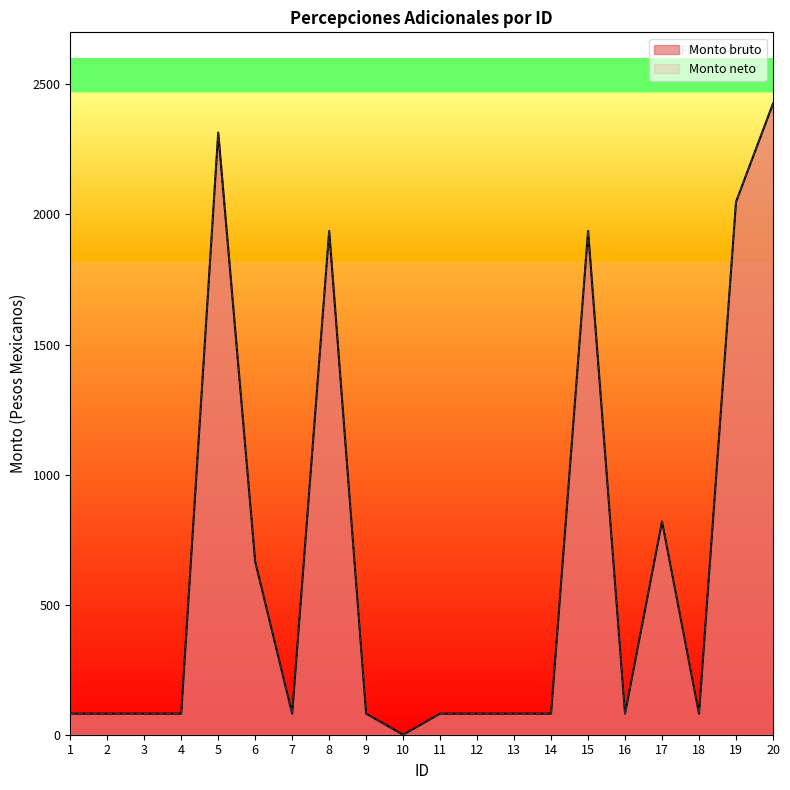

True or false: Monto neto and Monto bruto intersect in this chart.

False